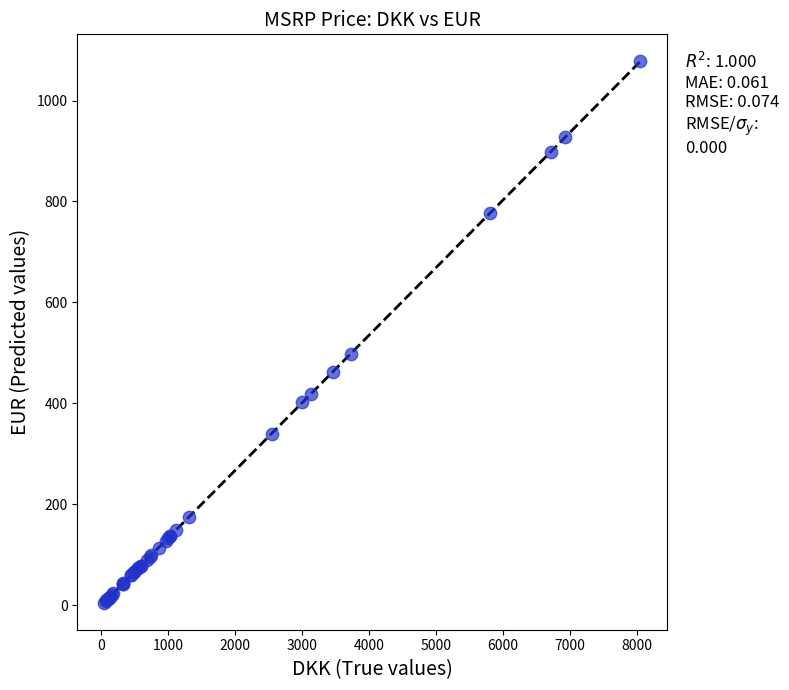

What Y value in the scatter plot is closest to 541?

498.8